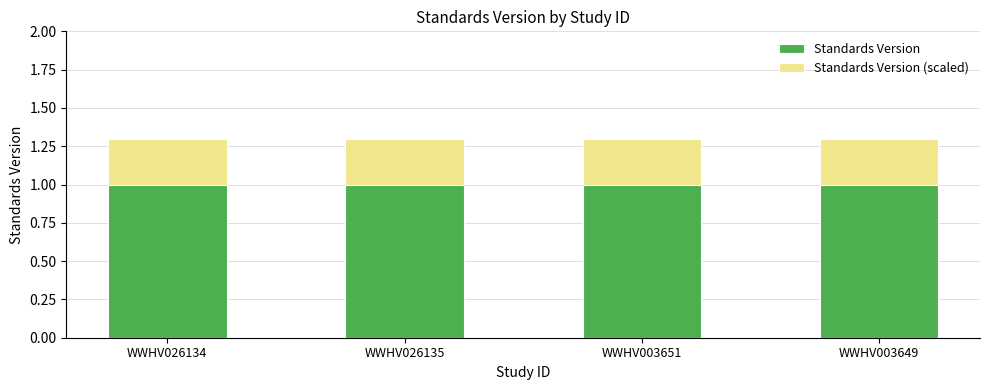

Reading left to right, extract all data points from this chart.

Standards Version: 1.0	1.0	1.0	1.0
Standards Version (scaled): 1.3	1.3	1.3	1.3